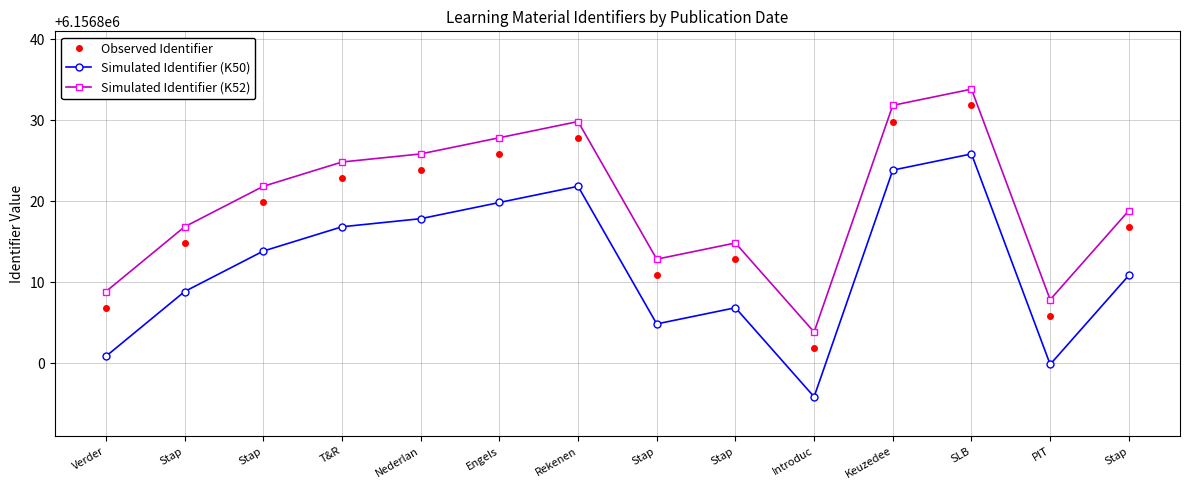

How many values in the Simulated Identifier (K50) series are below 6156813?

7